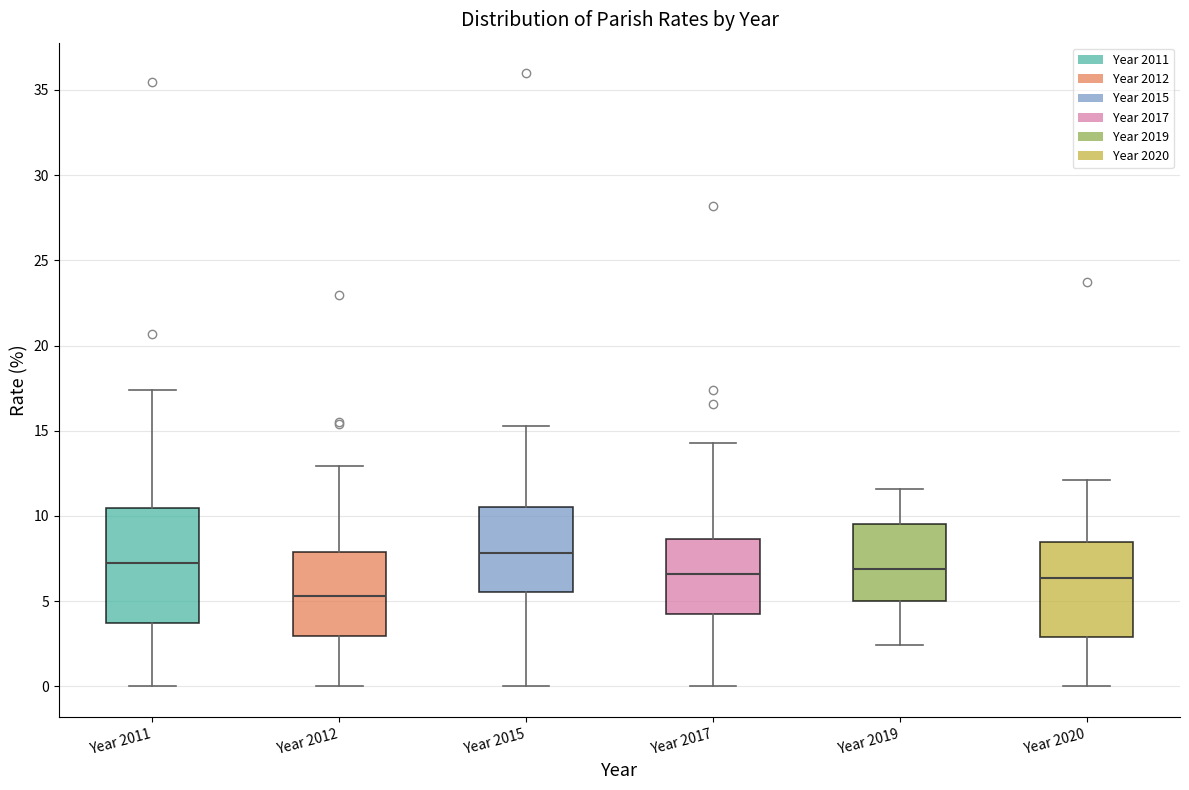

Reading left to right, transcribe this box plot: for each box, give where its median line is, the range the box spans, and where its two whiskers end, as read against the y-axis. The values are not printed on the chart, so give them approximately, as read against the axis.

Year 2011: median 7.0, box 3.5 to 10.5, whiskers 0.0 to 17.5
Year 2012: median 5.5, box 3.0 to 8.0, whiskers 0.0 to 13.0
Year 2015: median 8.0, box 5.5 to 10.5, whiskers 0.0 to 15.5
Year 2017: median 6.5, box 4.0 to 8.5, whiskers 0.0 to 14.5
Year 2019: median 7.0, box 5.0 to 9.5, whiskers 2.5 to 11.5
Year 2020: median 6.5, box 3.0 to 8.5, whiskers 0.0 to 12.0